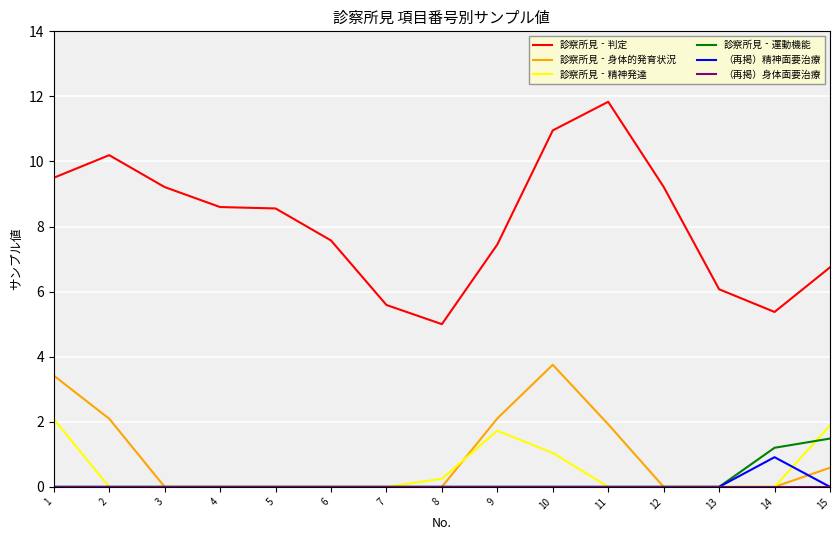

What is the sum of all （再掲）精神面要治療 values?

0.9